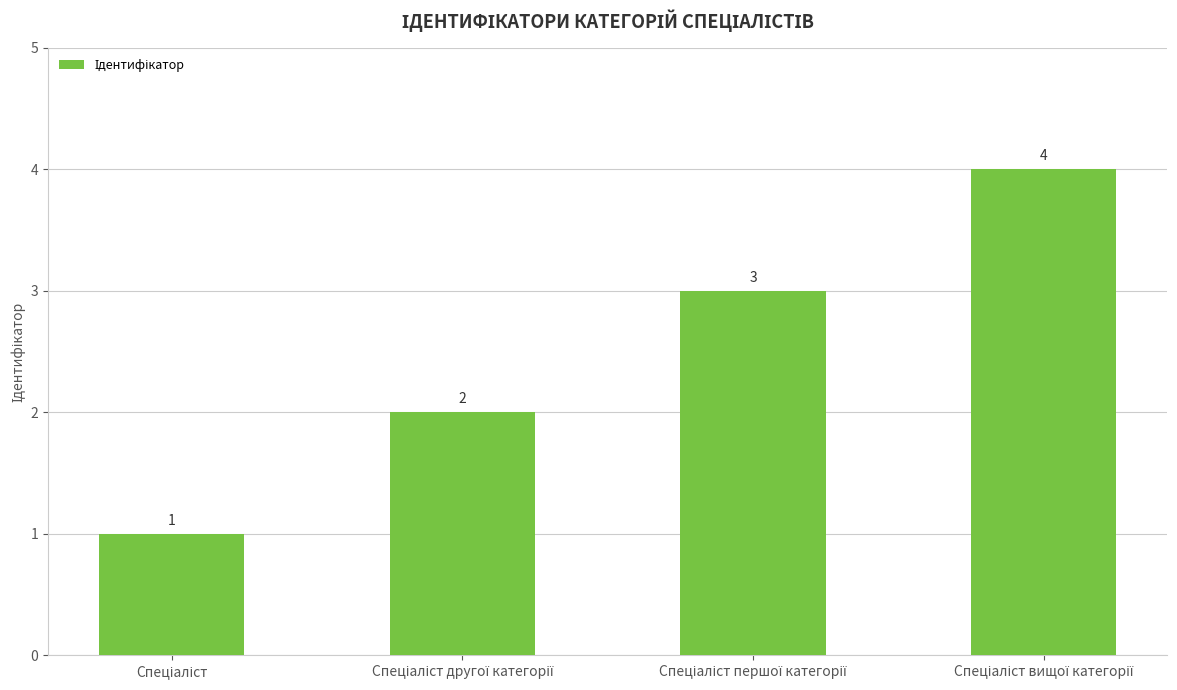

What is the difference between the maximum and minimum values?

3